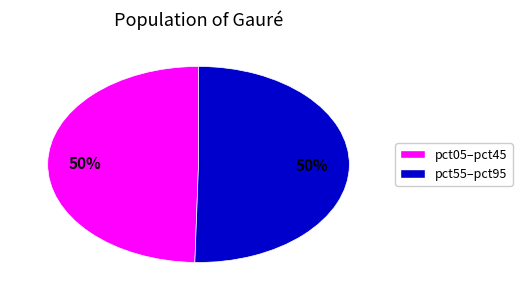

To the nearest percent, what is the average slice percentage?

50%